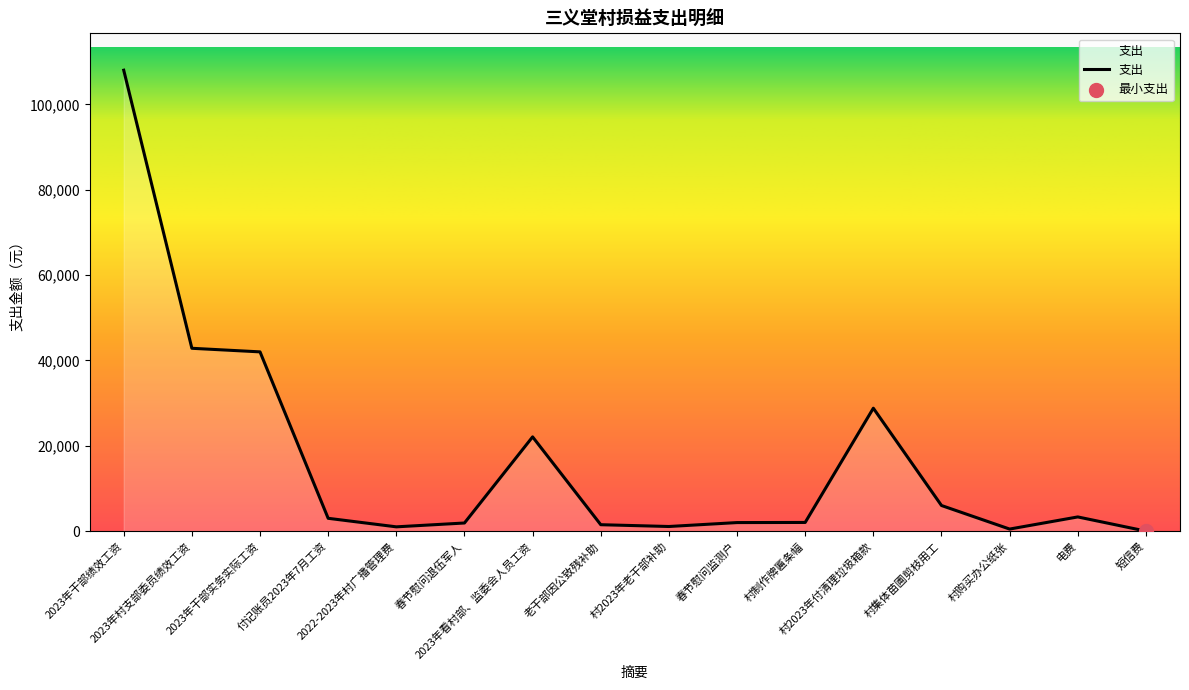

Approximately how many times larger is the value at 村购买办公纸张 compared to 短信费?

240.0